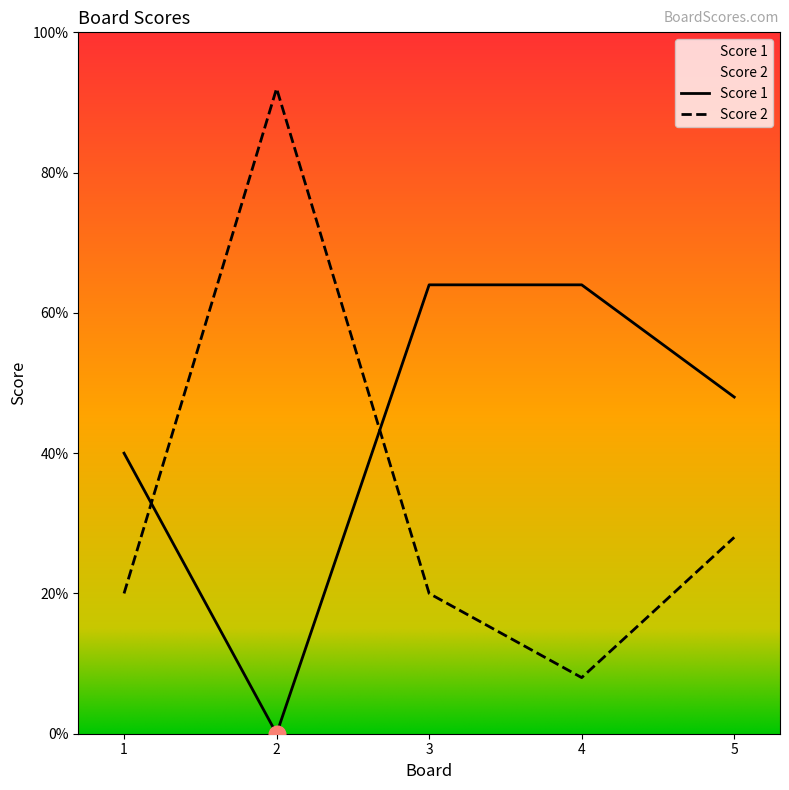

Rank the series by their average value, from lowest to highest.

Score 2, Score 1